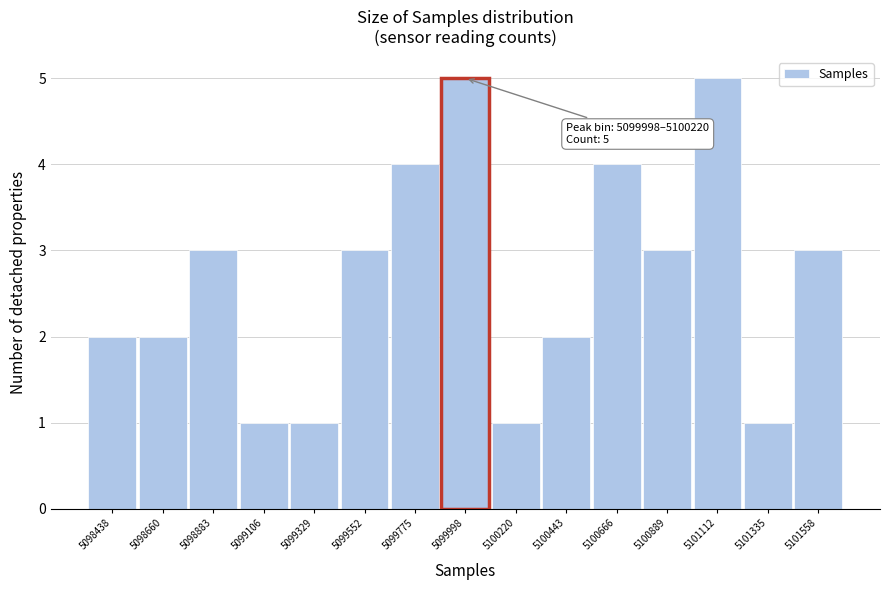

Reading right to left, list all the values displayed in this chart.

5101558=3	5101335=1	5101112=5	5100889=3	5100666=4	5100443=2	5100220=1	5099998=5	5099775=4	5099552=3	5099329=1	5099106=1	5098883=3	5098660=2	5098438=2